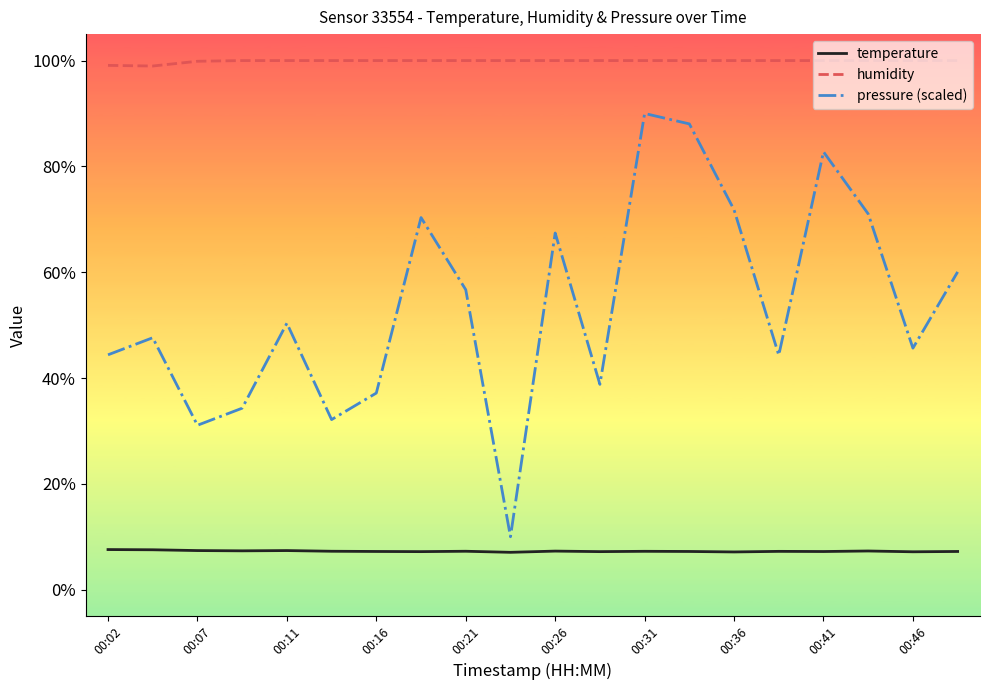

What is the greatest value displayed?

100.0